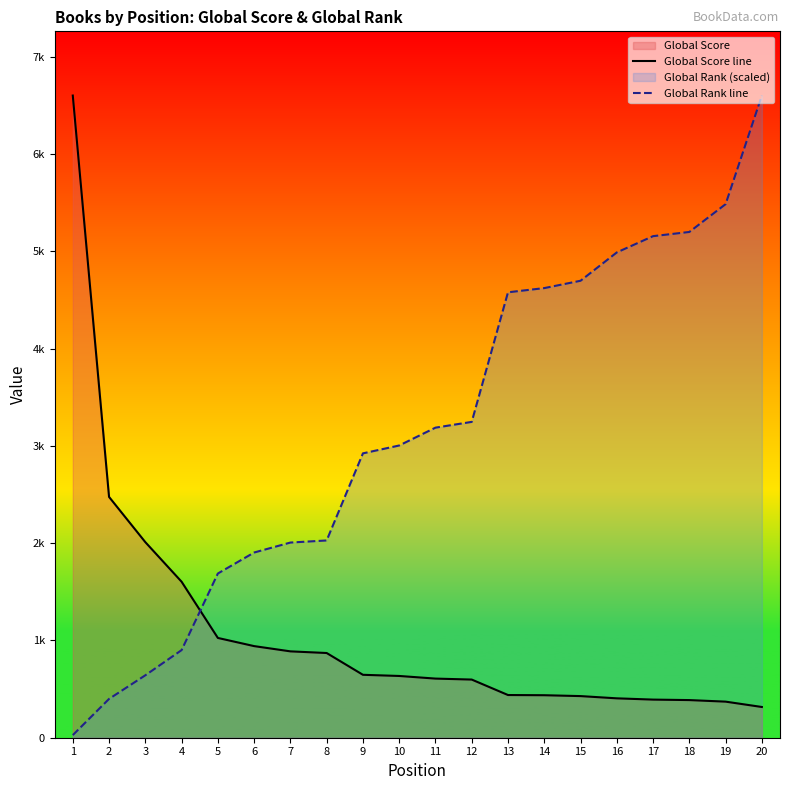

What is the difference between the maximum and second lowest values in the Global Score line series?

6232.0